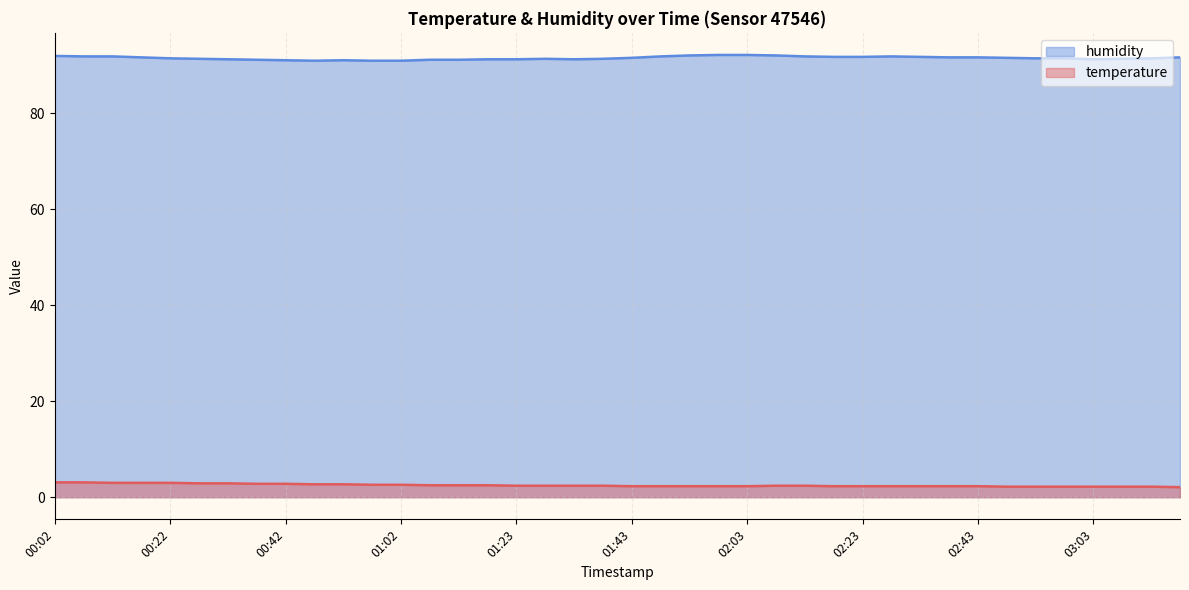

What is the value of the humidity point at the 18th from the left?

91.4